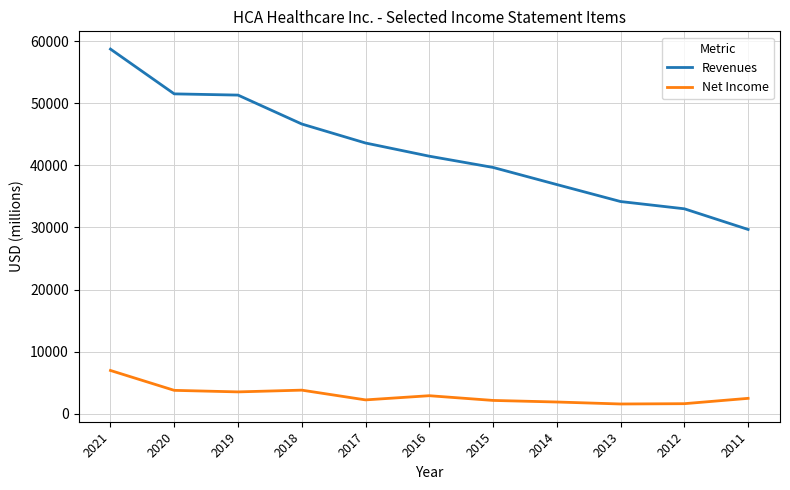

What is the difference between the maximum and minimum values in the Revenues series?

29070